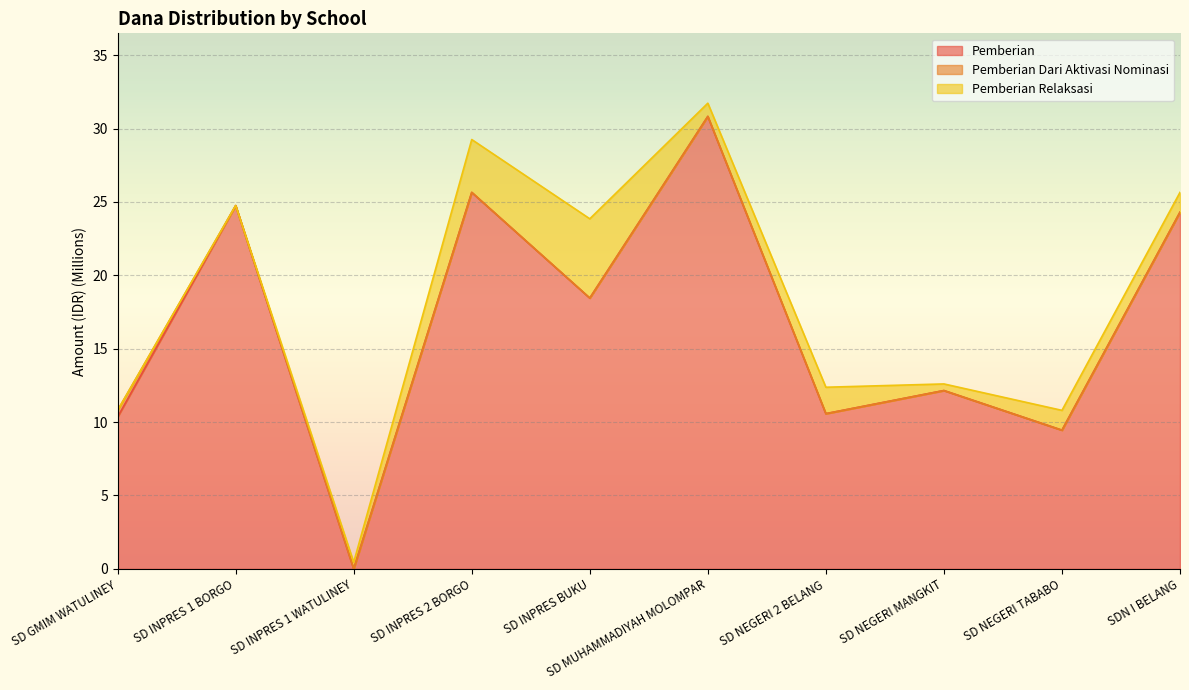

In Siswa Disalurkan, how many points are lower than both neighbors (excluding endpoints)?

4